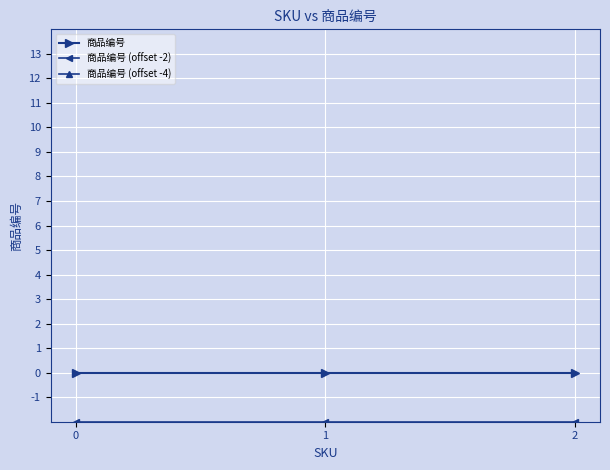

Rank the series at 1 from highest to lowest value.

商品编号, 商品编号 (offset -2), 商品编号 (offset -4)